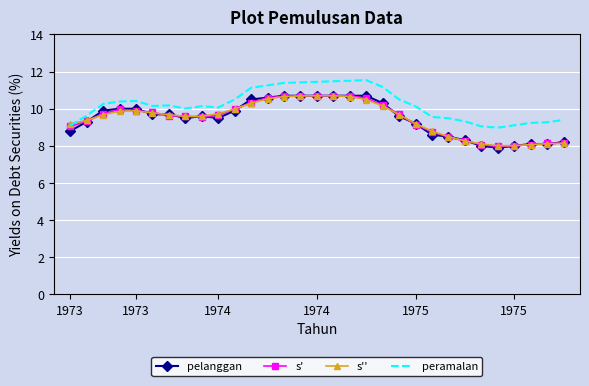

What is the highest value of the pelanggan series?

10.7